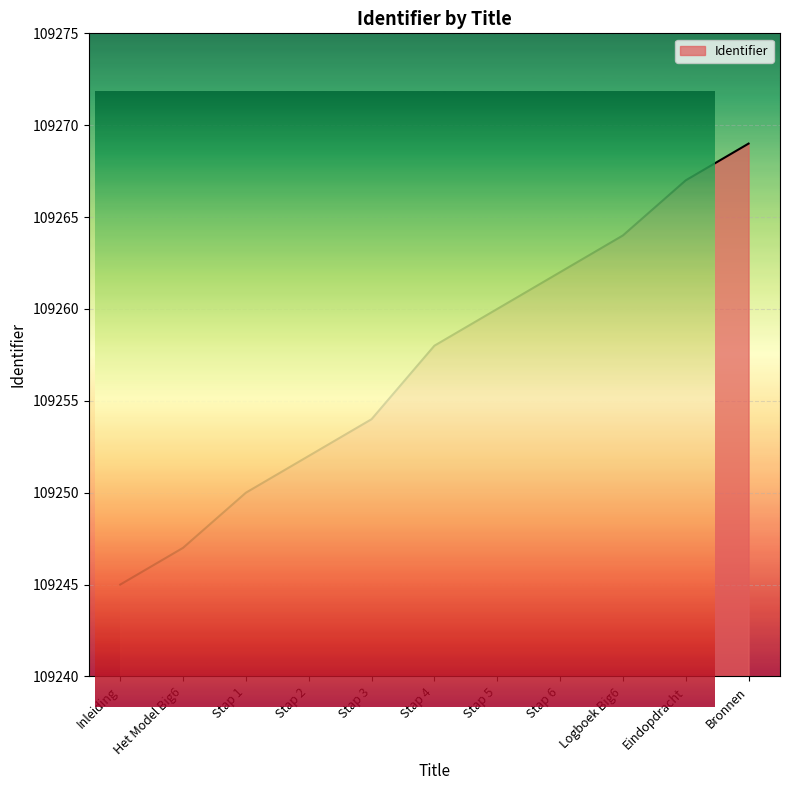

Reading right to left, what are all the values shown in this chart?

Bronnen=109269	Eindopdracht=109267	Logboek Big6=109264	Stap 6=109262	Stap 5=109260	Stap 4=109258	Stap 3=109254	Stap 2=109252	Stap 1=109250	Het Model Big6=109247	Inleiding=109245